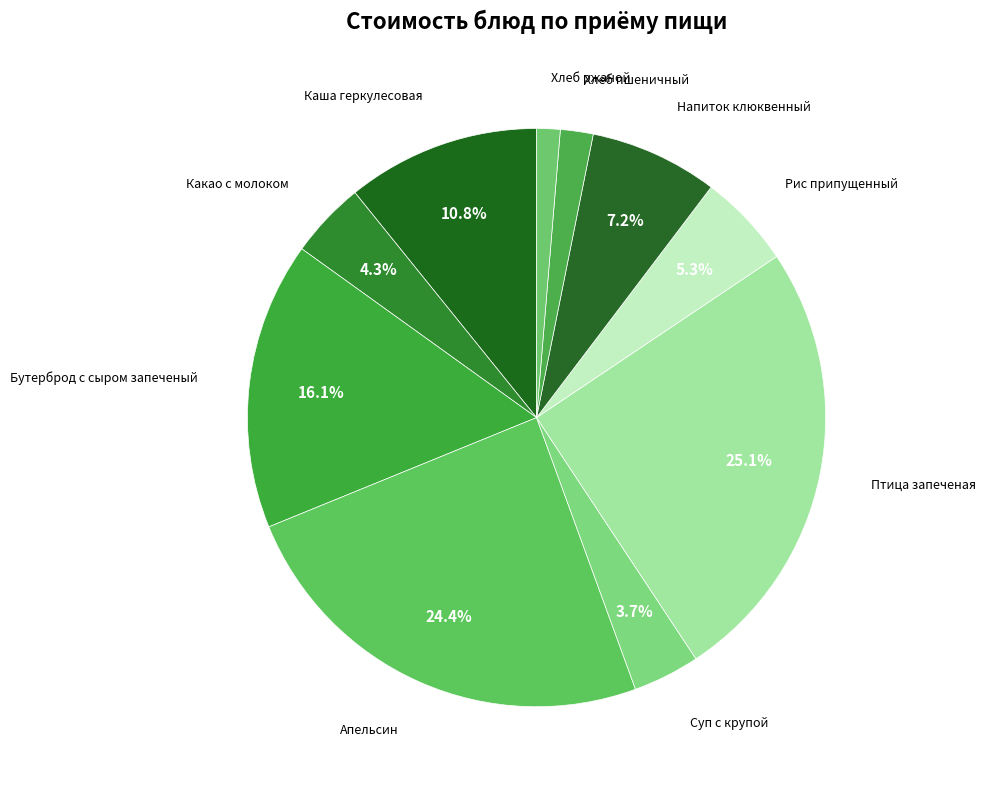

How many slices are in this pie chart?

10